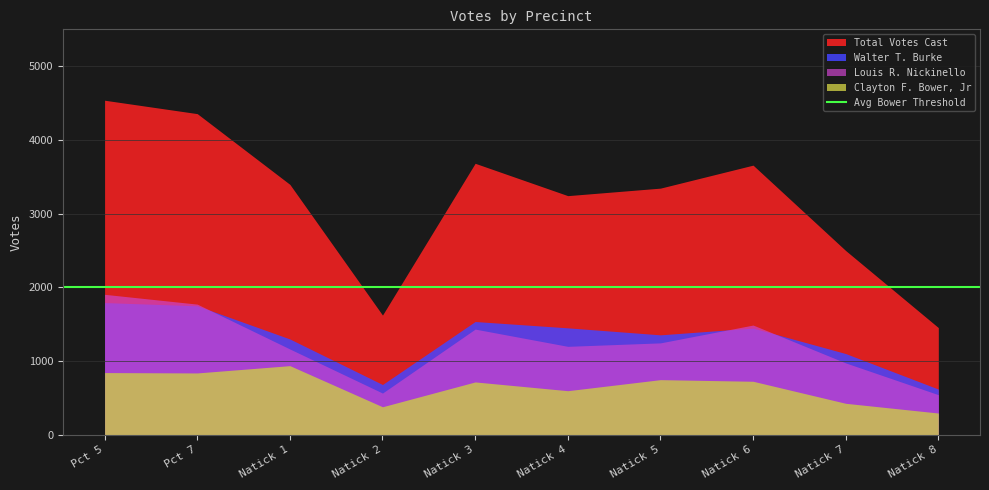

What is the sum of the Total Votes Cast values at Natick 8 and Pct 5?

5991